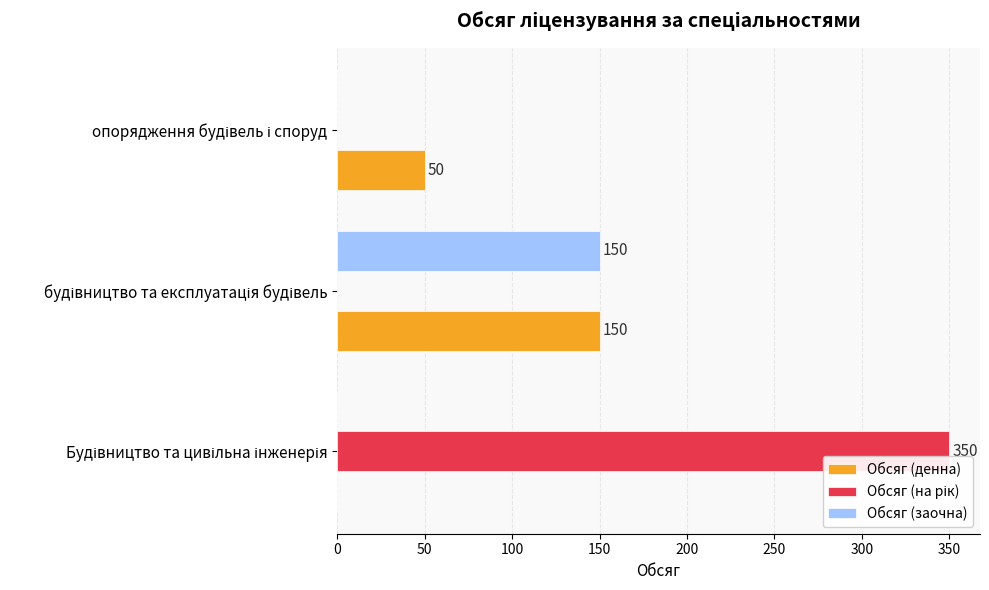

What is the highest value of the Обсяг (заочна) series?

150